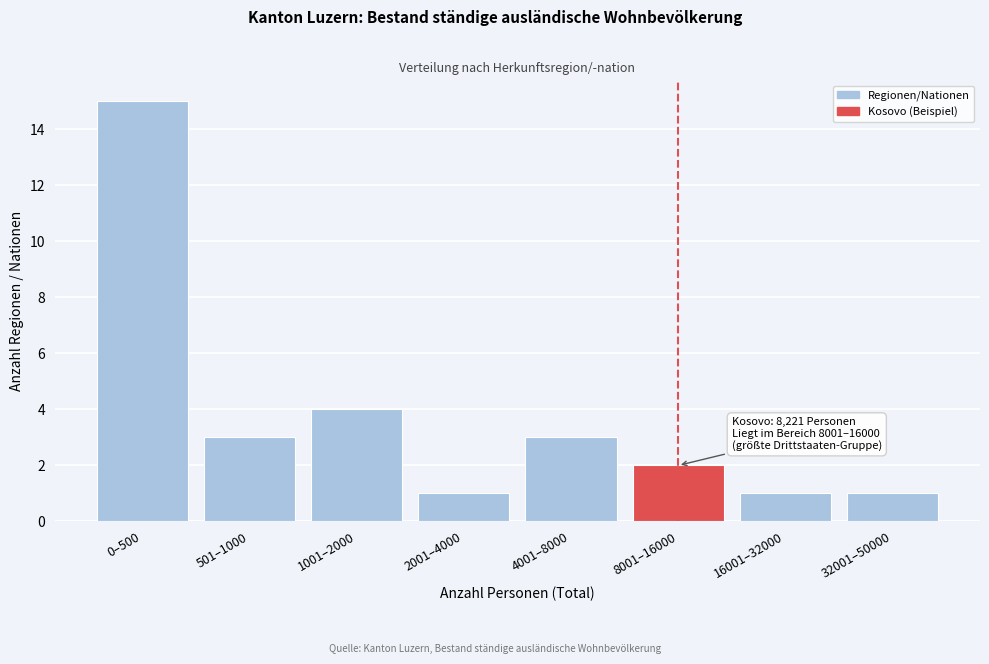

Reading left to right, what are all the values shown in this chart?

0–500=15	501–1000=3	1001–2000=4	2001–4000=1	4001–8000=3	8001–16000=2	16001–32000=1	32001–50000=1